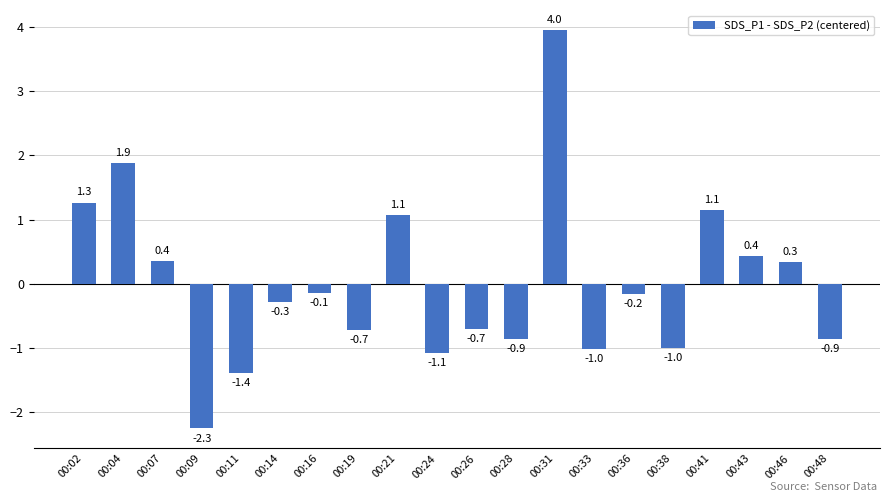

Which label corresponds to the smallest value in the chart?

00:09